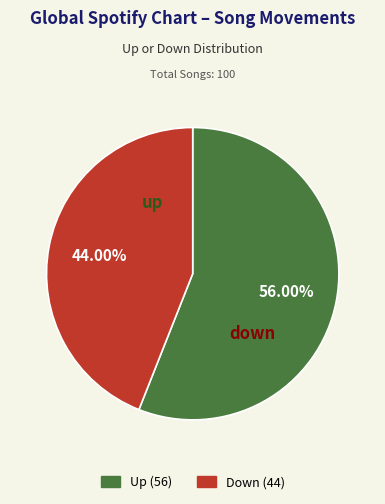

Rank the categories by value from highest to lowest.

up, down